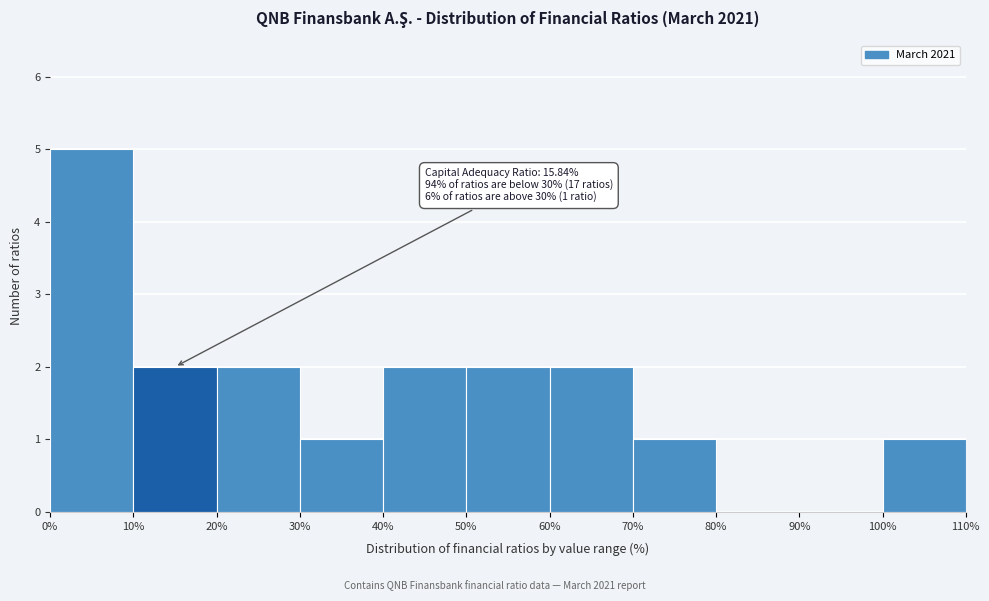

Over which range of the x-axis is the bar tallest?

0% to 10%